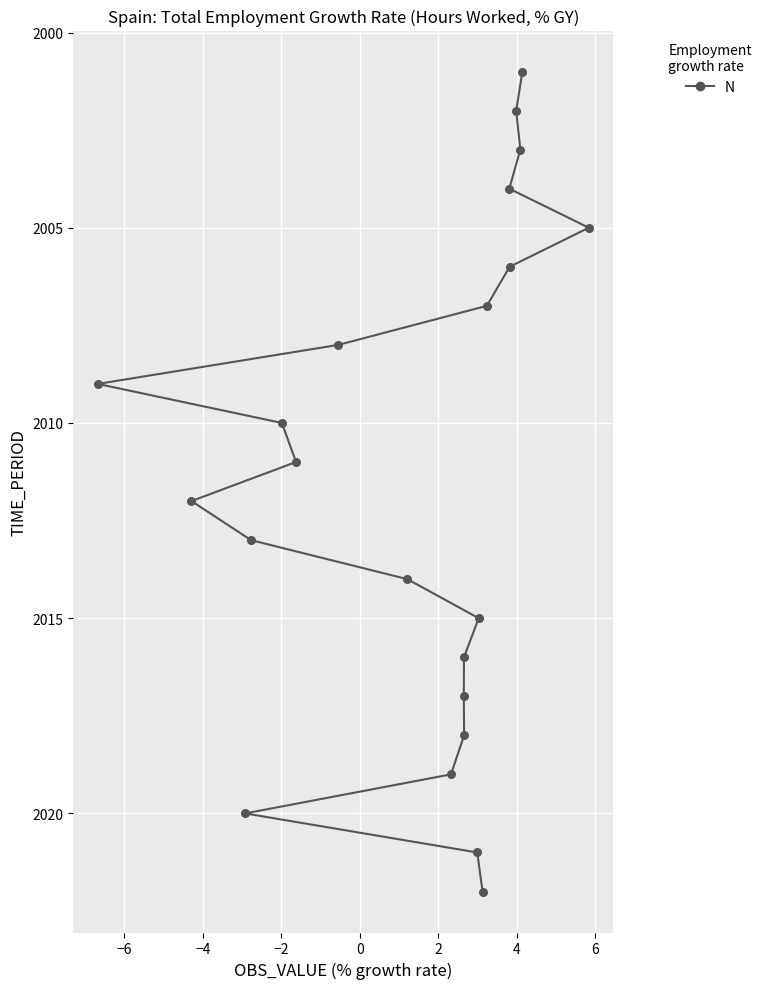

What is the range of Y values (max minus min)?

21